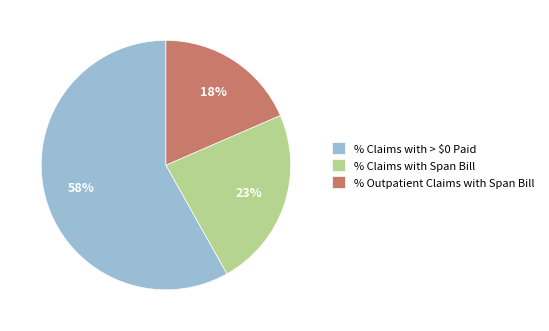

What percentage is the % Claims with Span Bill slice, to the nearest percent?

23%